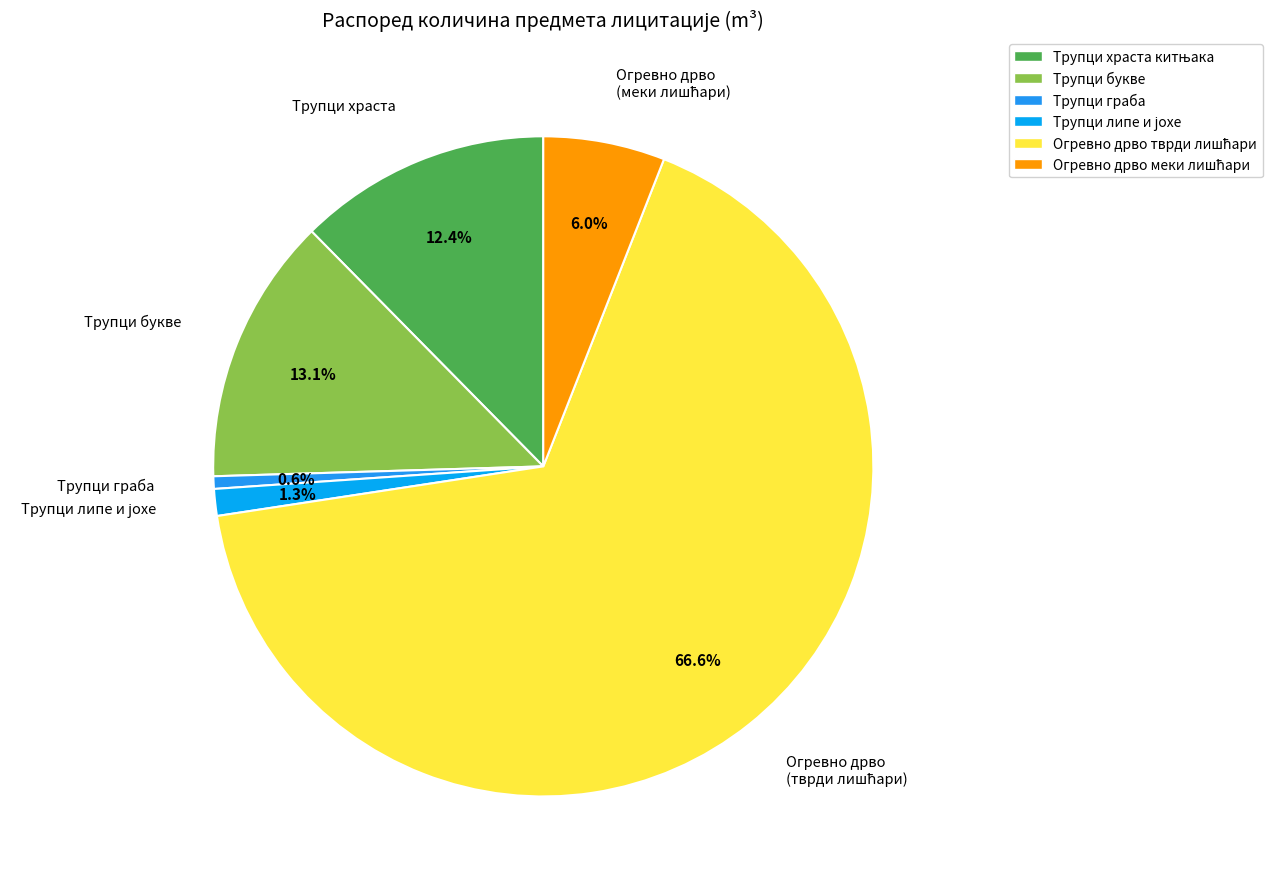

True or false: Трупци граба accounts for 9% of the total.

False